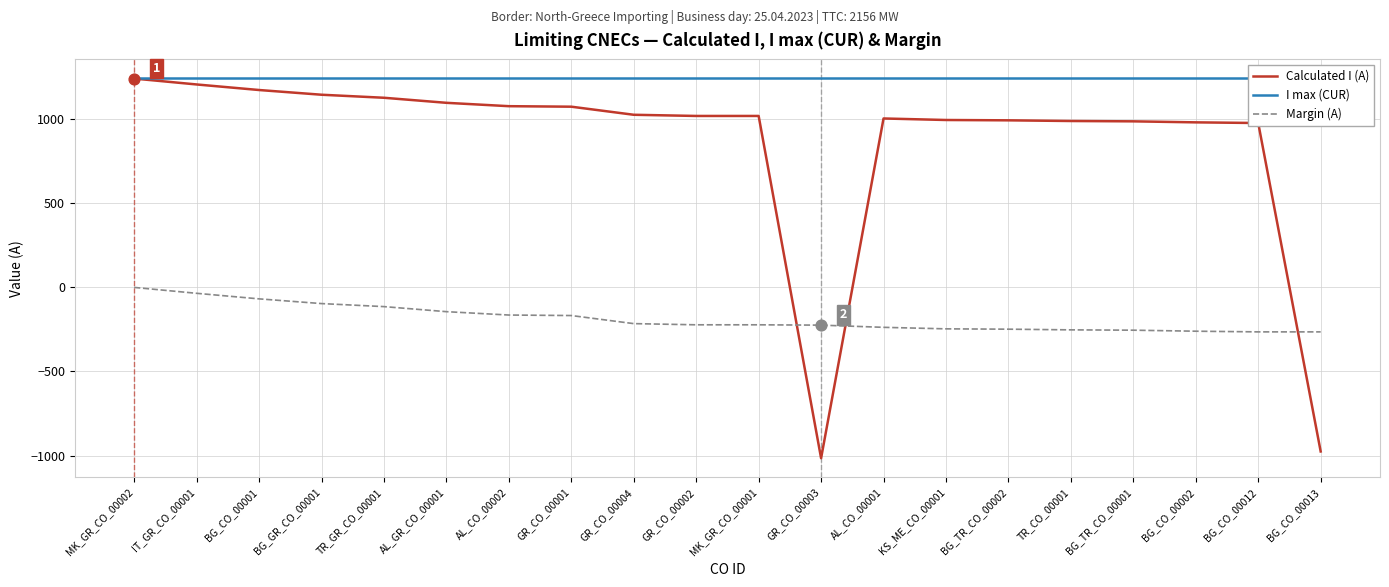

What are all the series names shown in the legend?

Calculated I (A), I max (CUR), Margin (A)